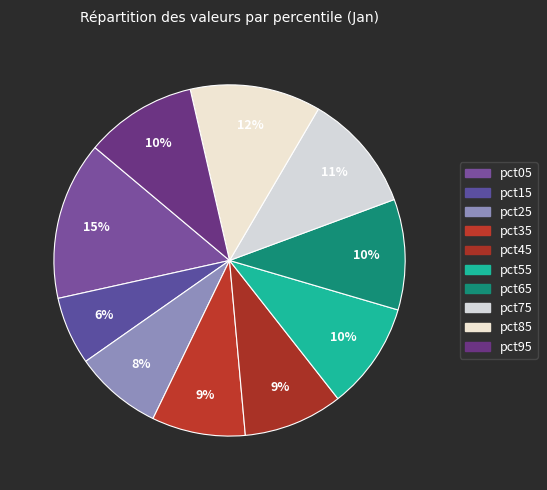

Count the number of slices in the pie.

10